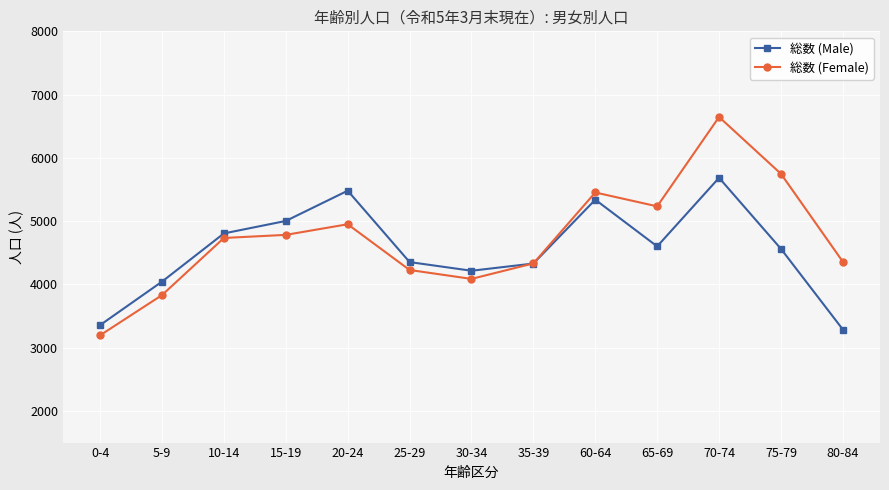

What is the total value across all series at 60-64?

10792